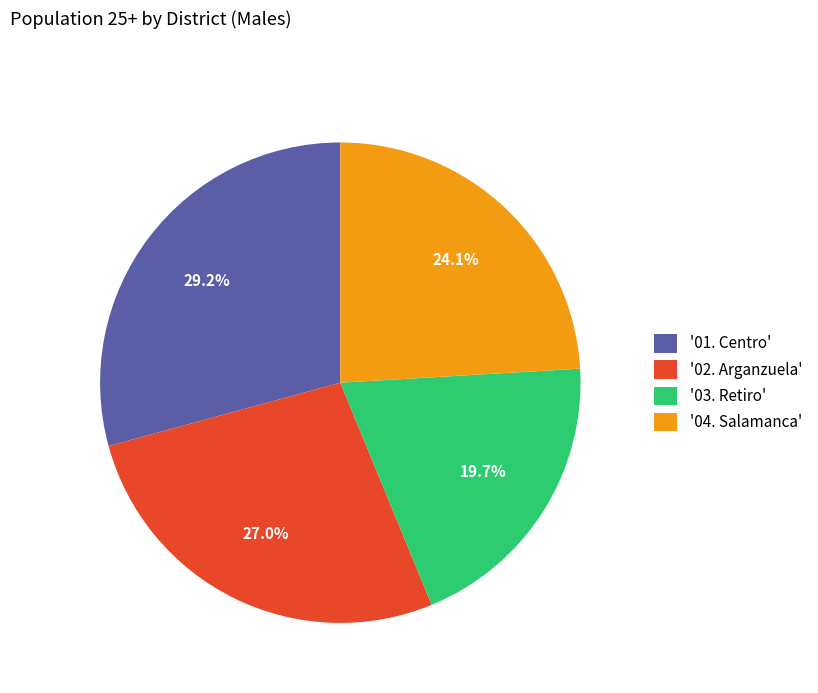

Rank the categories by value from lowest to highest.

'03. Retiro', '04. Salamanca', '02. Arganzuela', '01. Centro'